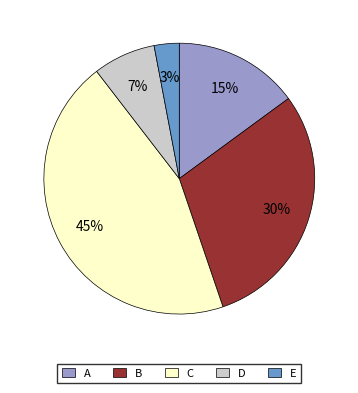

Count the number of slices in the pie.

5